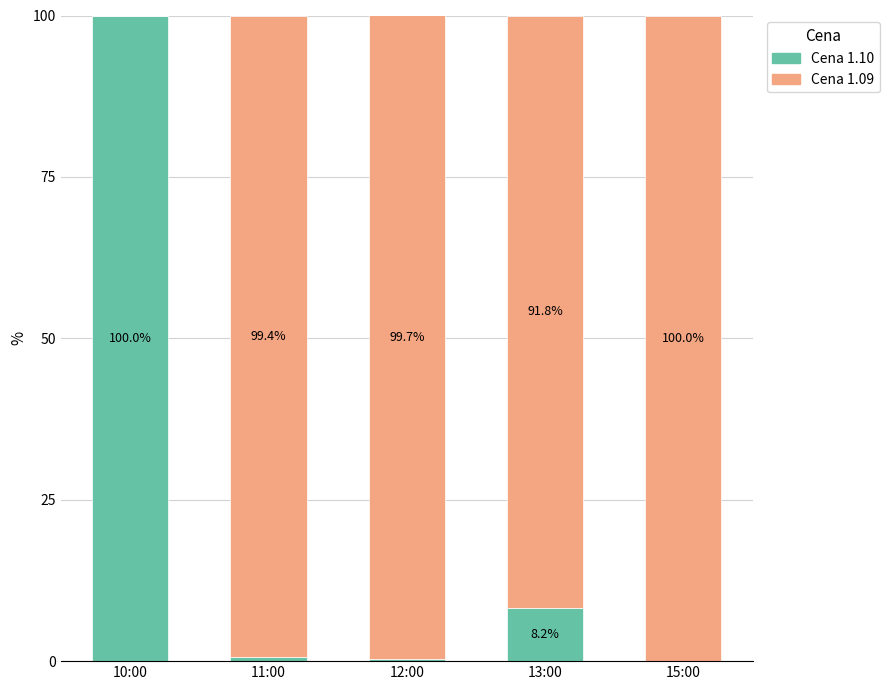

Is it true that Cena 1.10 equals 8.2 at 13:00?

True